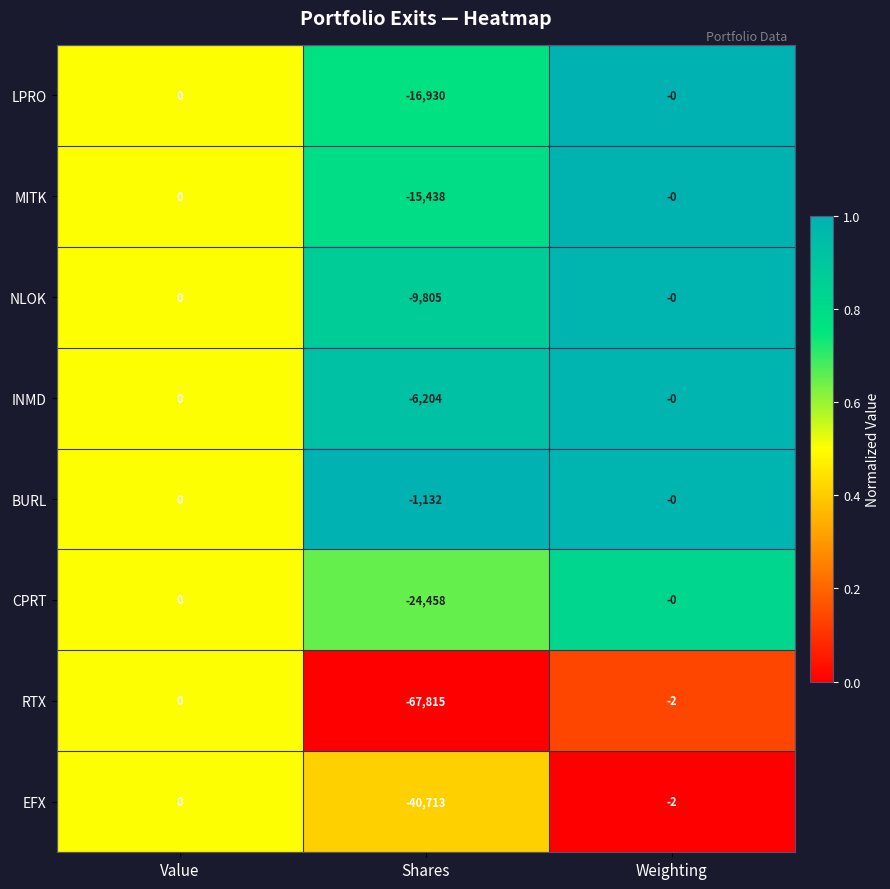

Which series has the widest spread of values?

RTX